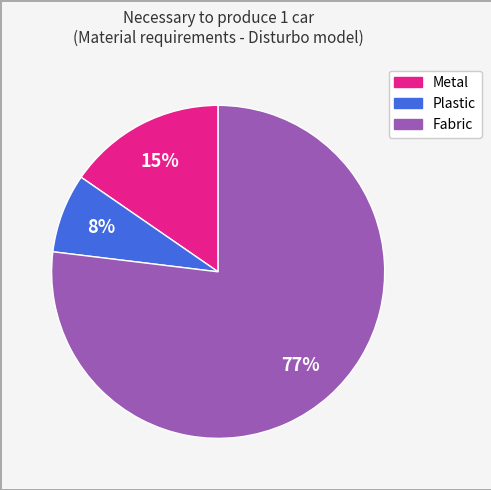

Is it true that Plastic is 8% of the pie?

True